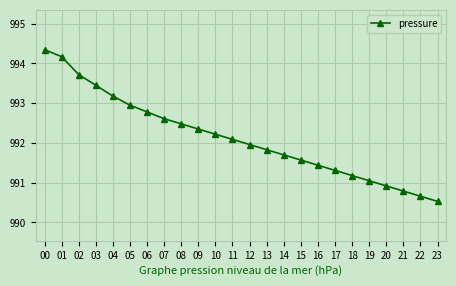

Does the chart display data point markers on the line(s)?

Yes